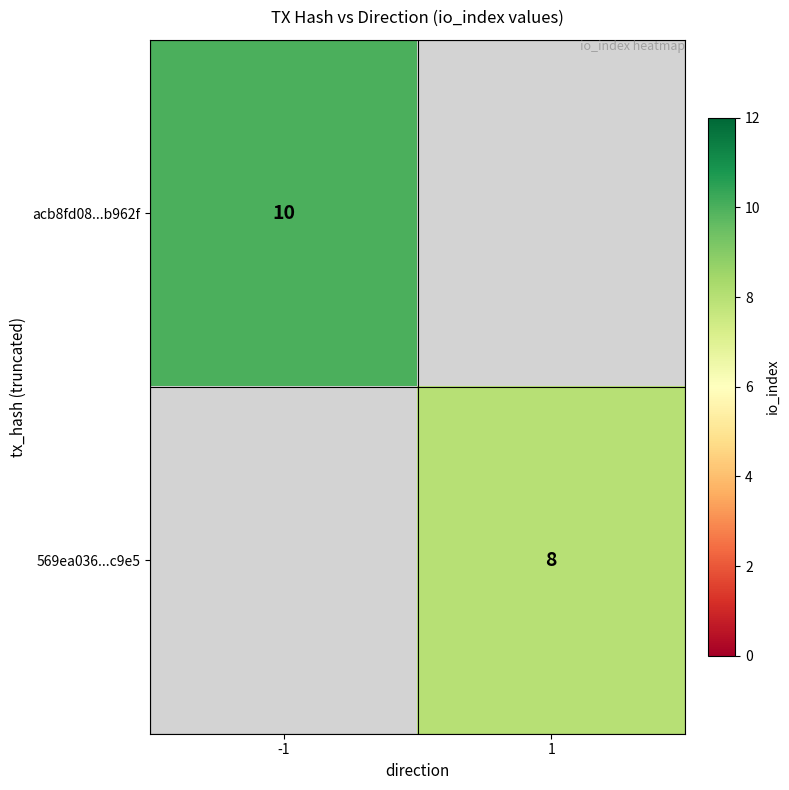

Which category has the lowest value across all series?

1